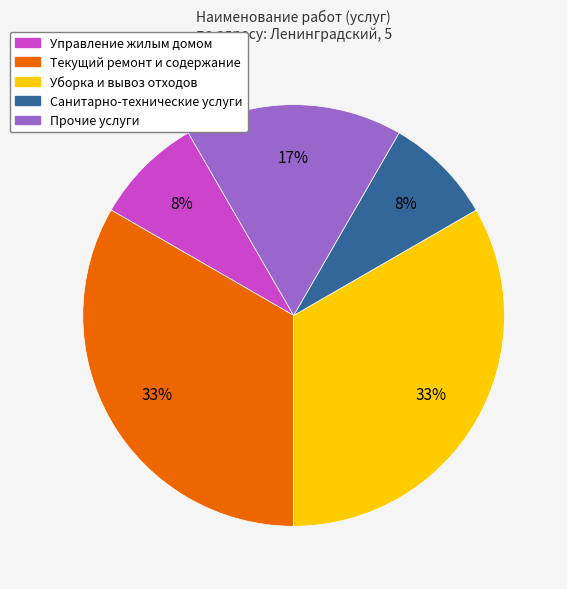

To the nearest percent, what is the difference between the largest and smallest slice percentages?

25%